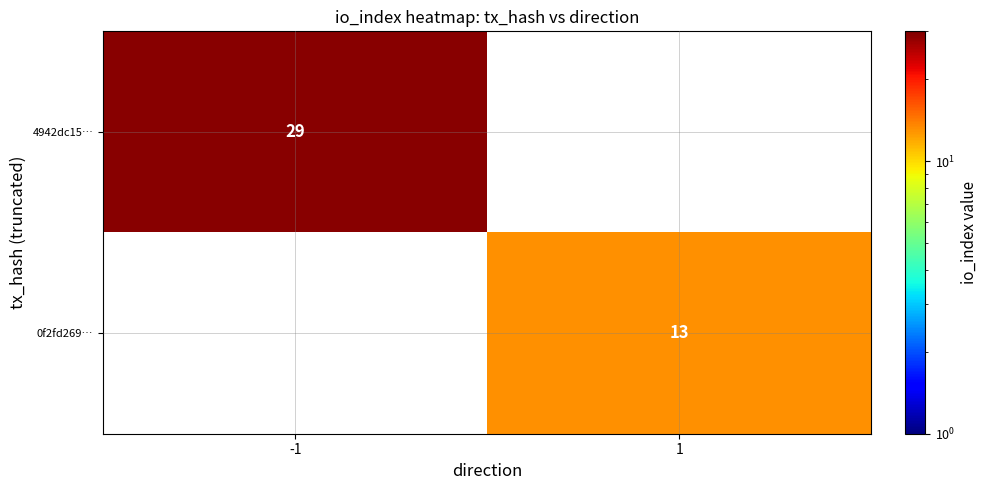

Which category has the highest value across all series?

-1